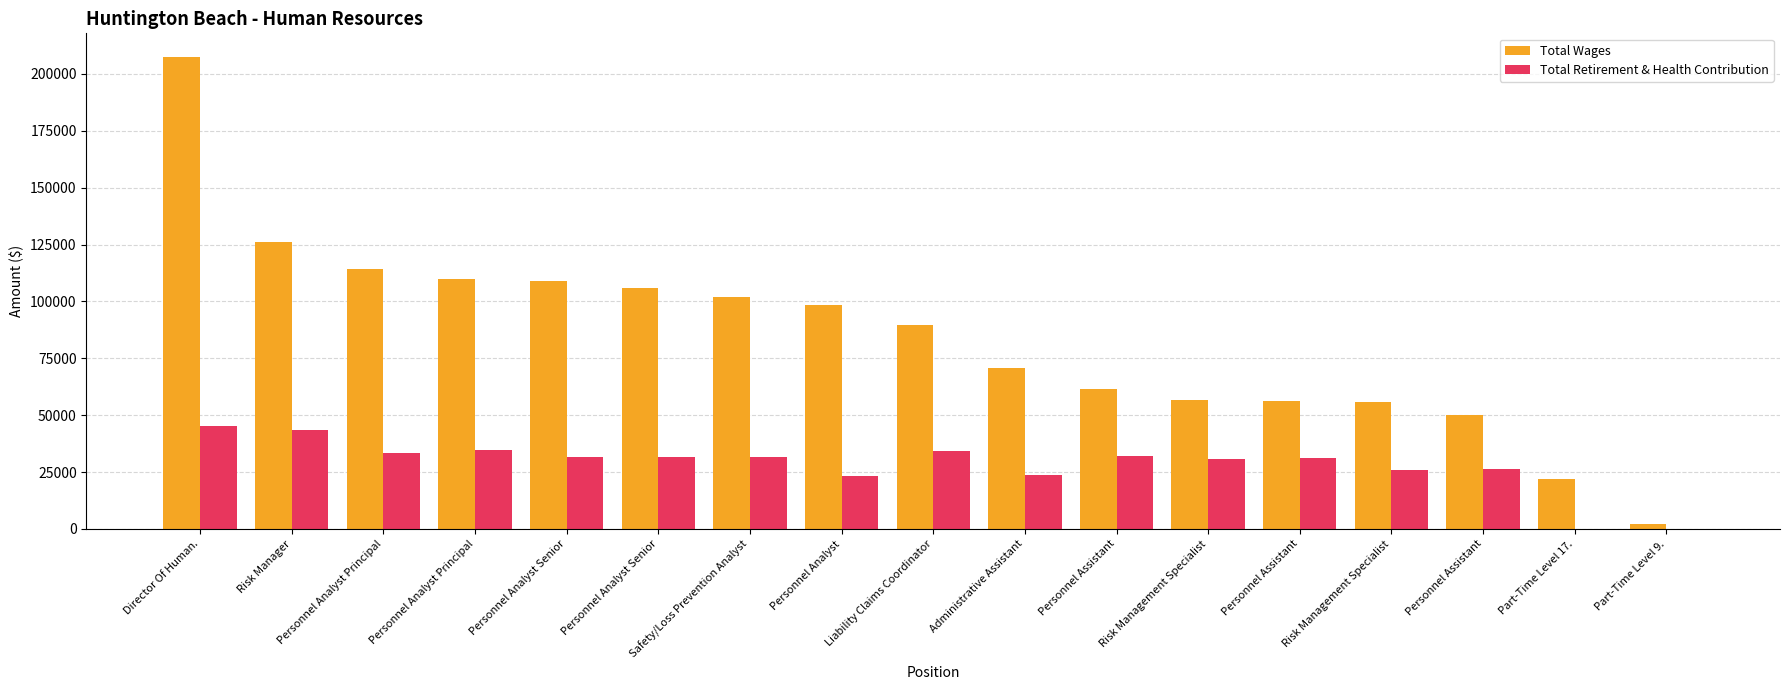

How many data points does each series have?

17